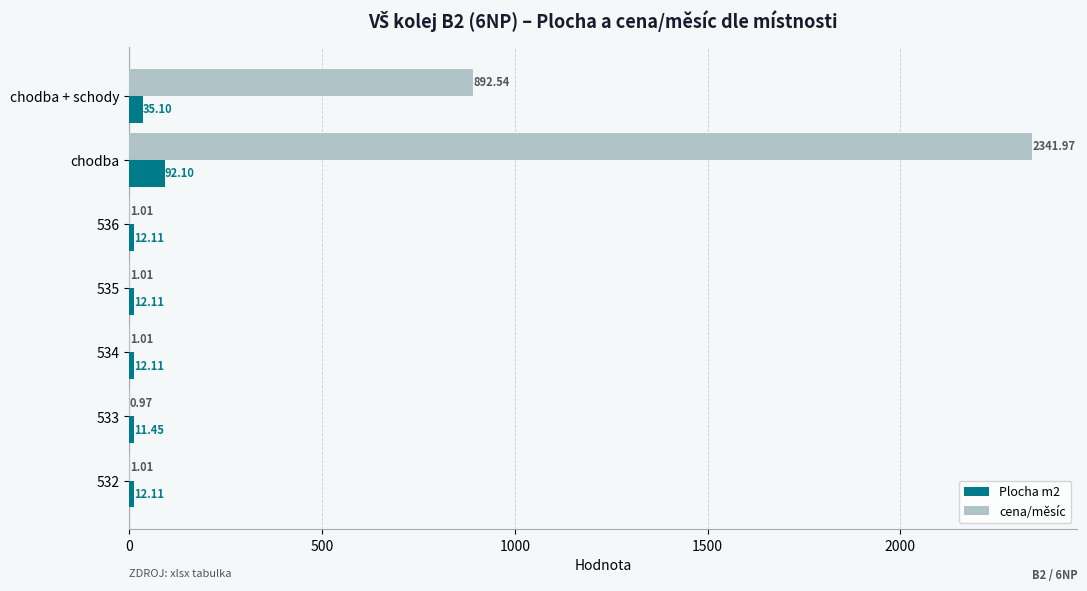

Where is Plocha m2 nearest to the value 51?

chodba + schody